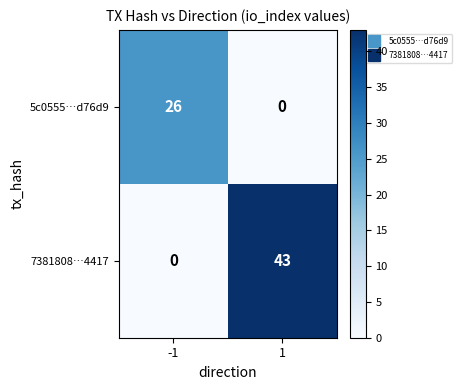

List the series in order of their overall mean, highest first.

7381808…4417, 5c0555…d76d9